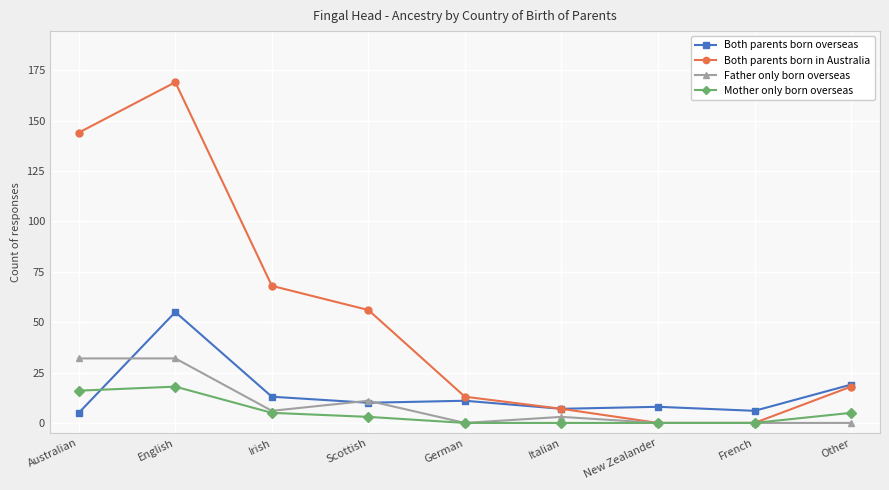

What is the greatest value displayed?

169